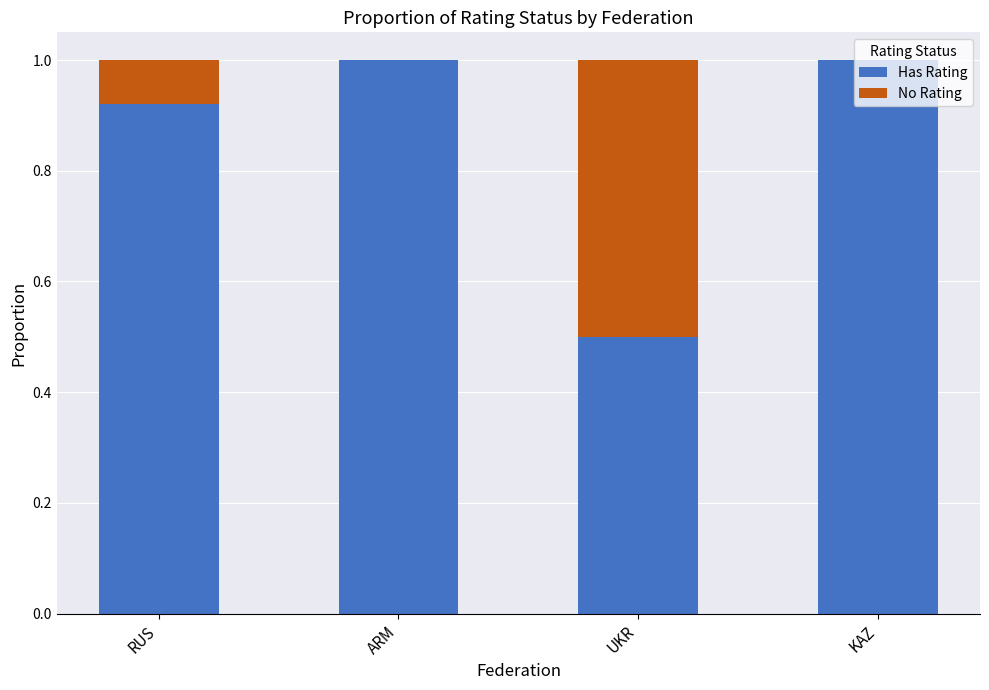

At which label is Has Rating closest to 0?

UKR